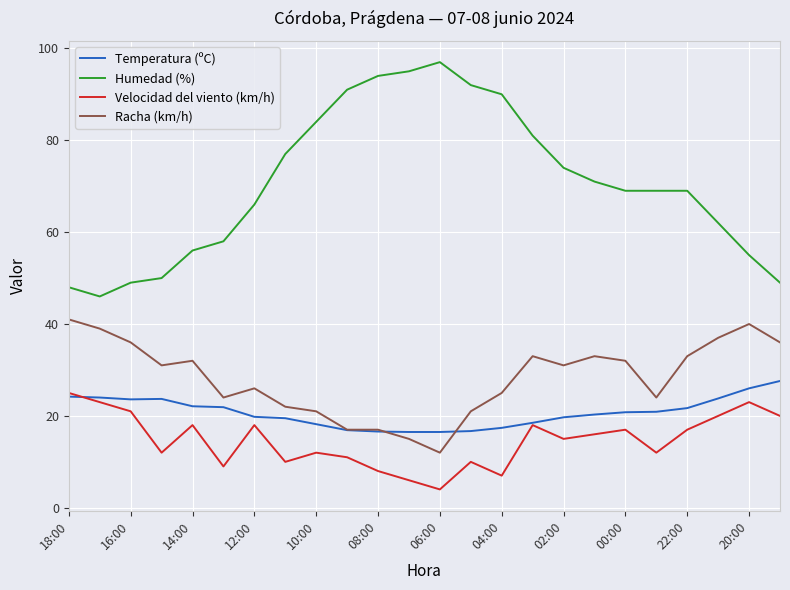

True or false: Humedad (%) and Temperatura (ºC) cross at least once.

False